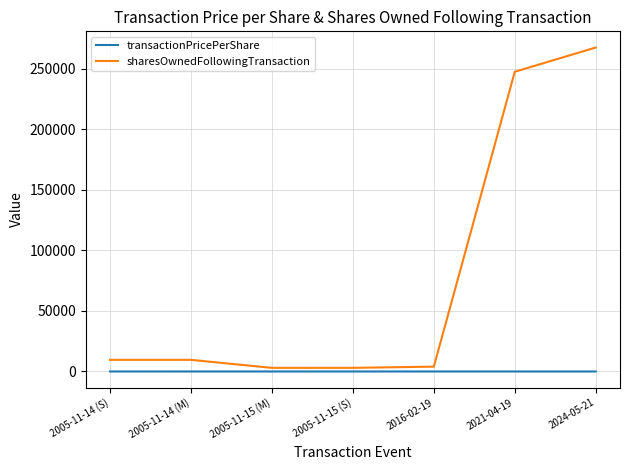

What are all the series names shown in the legend?

transactionPricePerShare, sharesOwnedFollowingTransaction